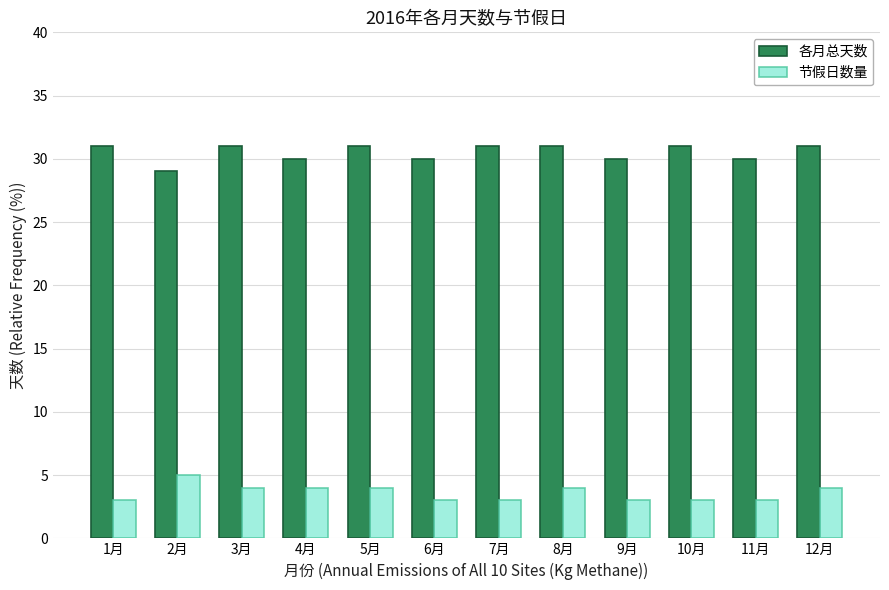

What is the sum of the 各月总天数 values at 7月 and 5月?

62